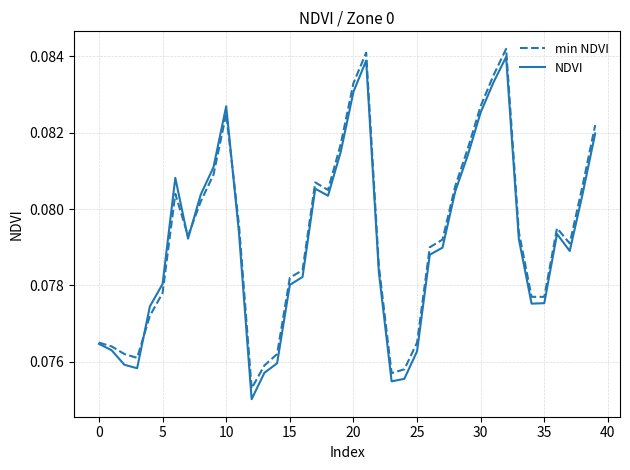

Which series has the widest spread of values?

NDVI